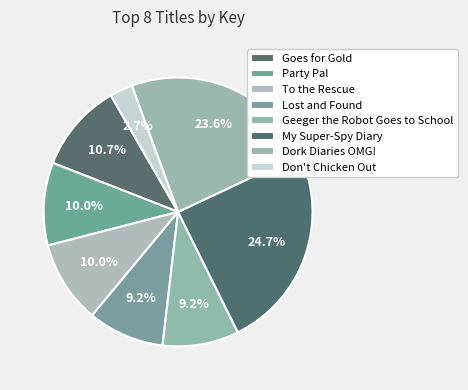

To the nearest percent, what is the average slice percentage?

12%